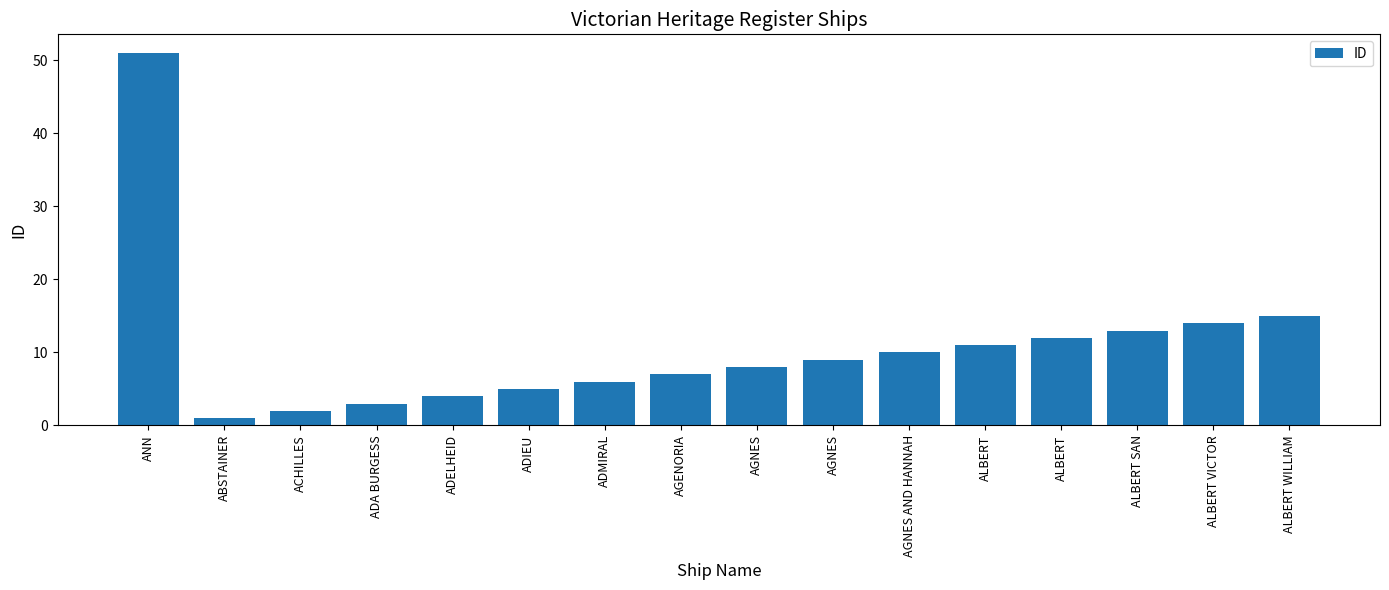

List the labels in order of value, largest first.

ANN, ALBERT WILLIAM, ALBERT VICTOR, ALBERT SAN, ALBERT, ALBERT, AGNES AND HANNAH, AGNES, AGNES, AGENORIA, ADMIRAL, ADIEU, ADELHEID, ADA BURGESS, ACHILLES, ABSTAINER